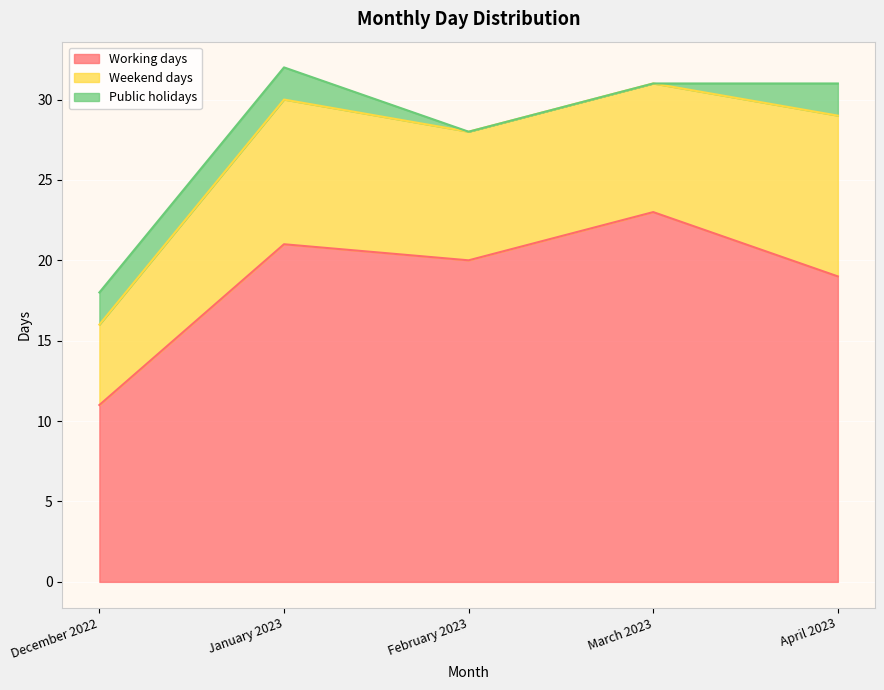

Which category has the lowest value in the Weekend days series?

December 2022